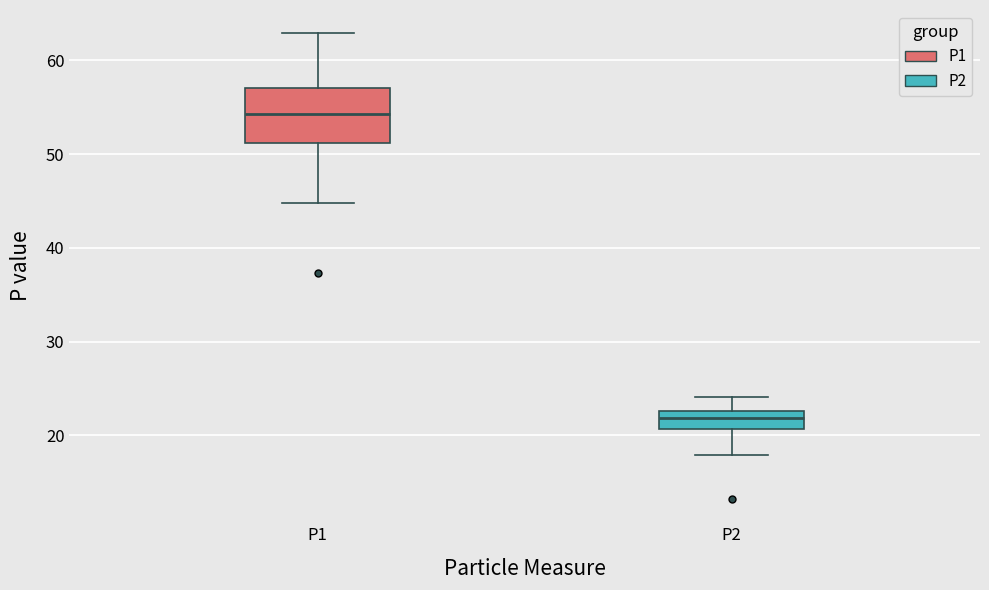

Reading left to right, read every box against the y-axis: the position of its median line, the range the box covers, and the ends of its whiskers. The values are not printed on the chart, so give them approximately, as read against the axis.

P1: median 54, box 51 to 57, whiskers 45 to 63
P2: median 22, box 21 to 23, whiskers 18 to 24